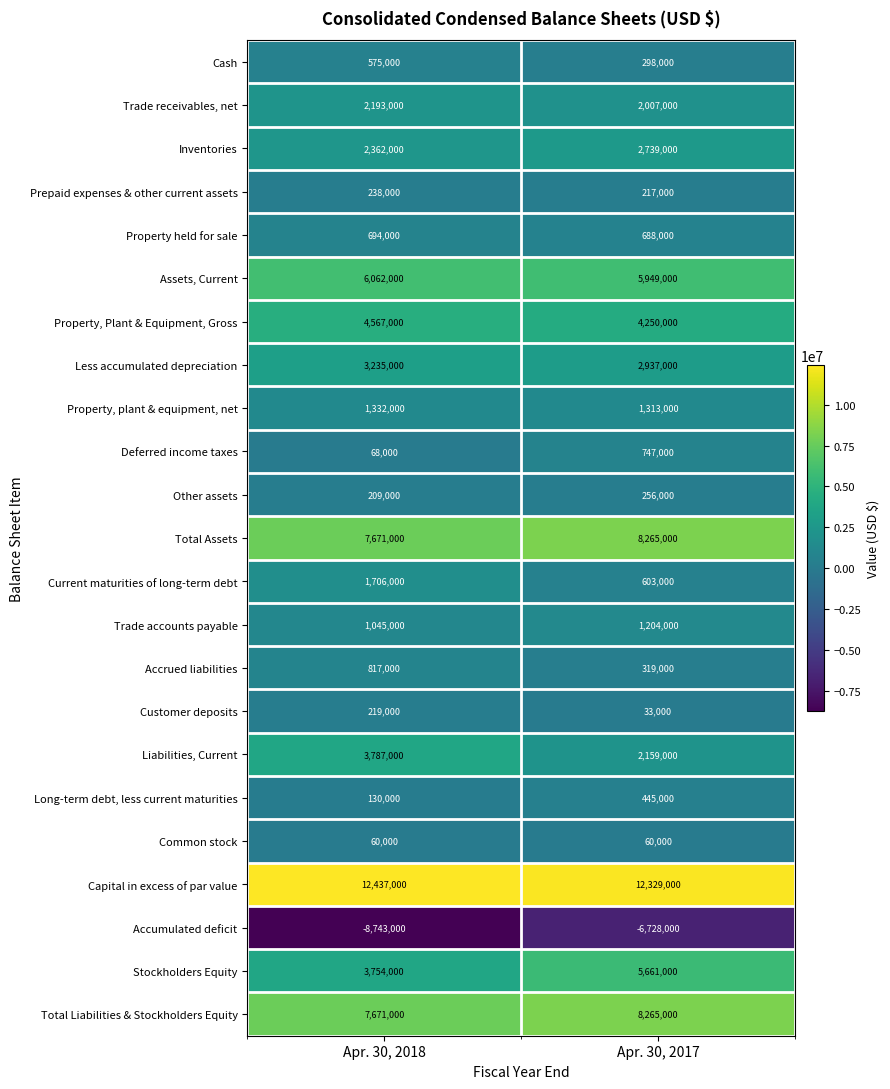

What is the spread (max minus min) of values at Apr. 30, 2018?

21180000